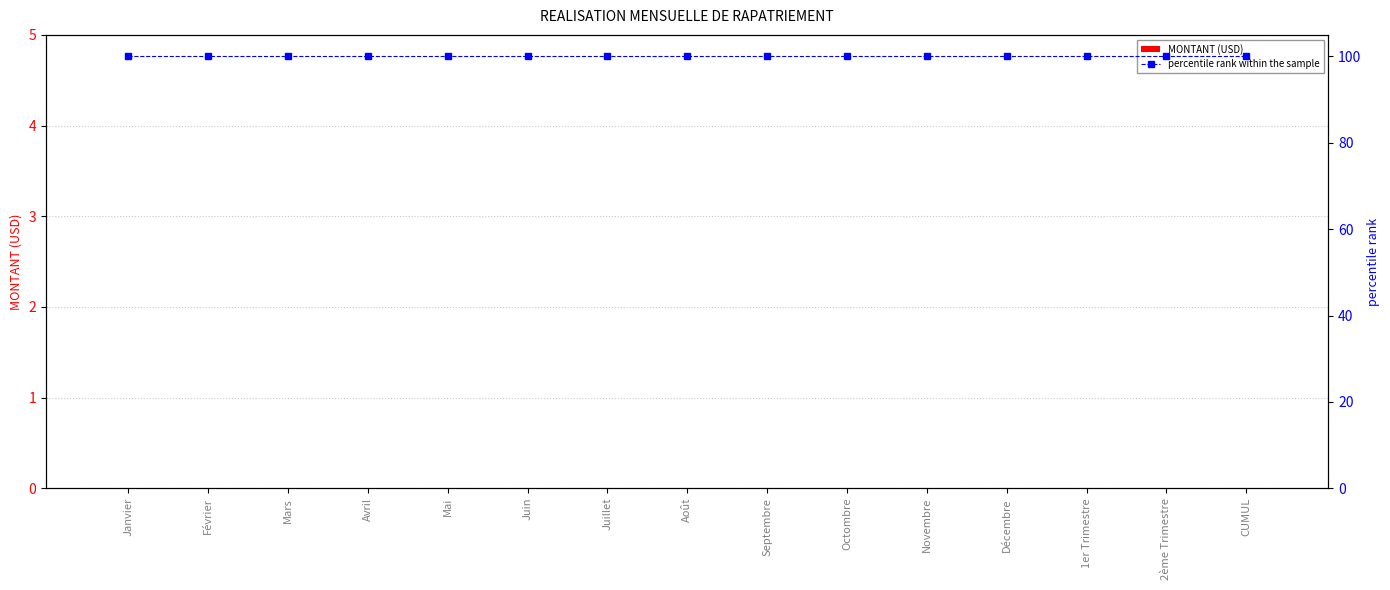

What is the spread (max minus min) of values at Juillet?

100